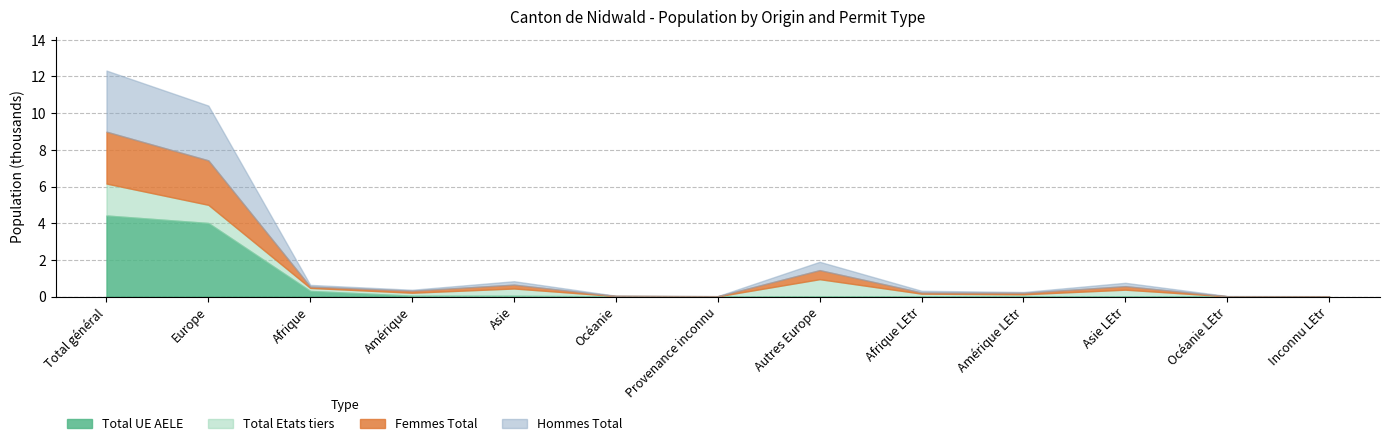

At which label does Femmes_Total first exceed 81?

Total général